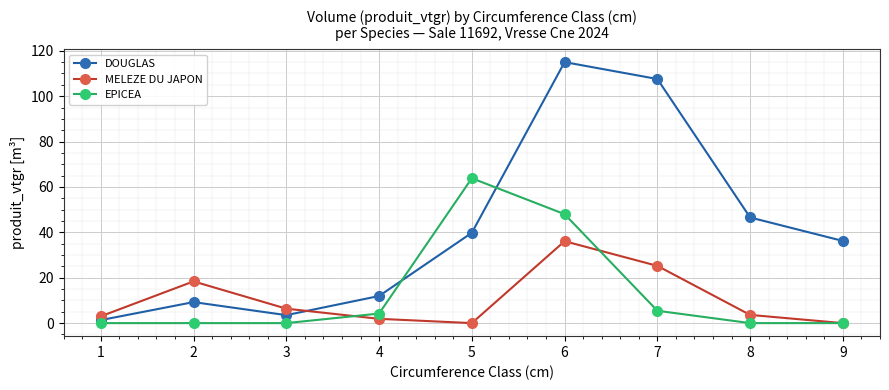

Which series ends up on top after the final intersection of EPICEA and DOUGLAS?

DOUGLAS